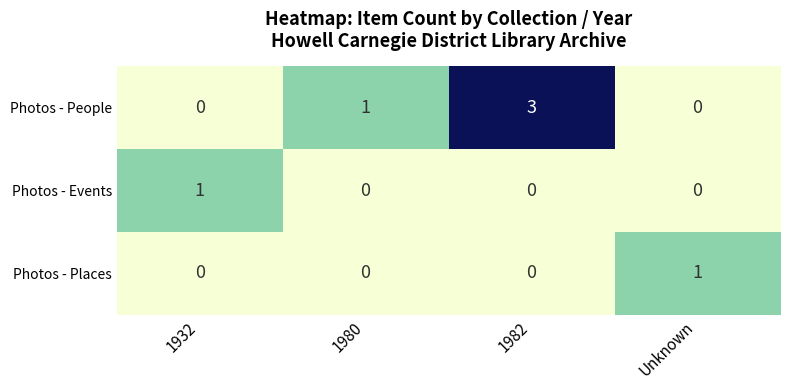

Count the Photos - People values in the range 0 to 3.

4